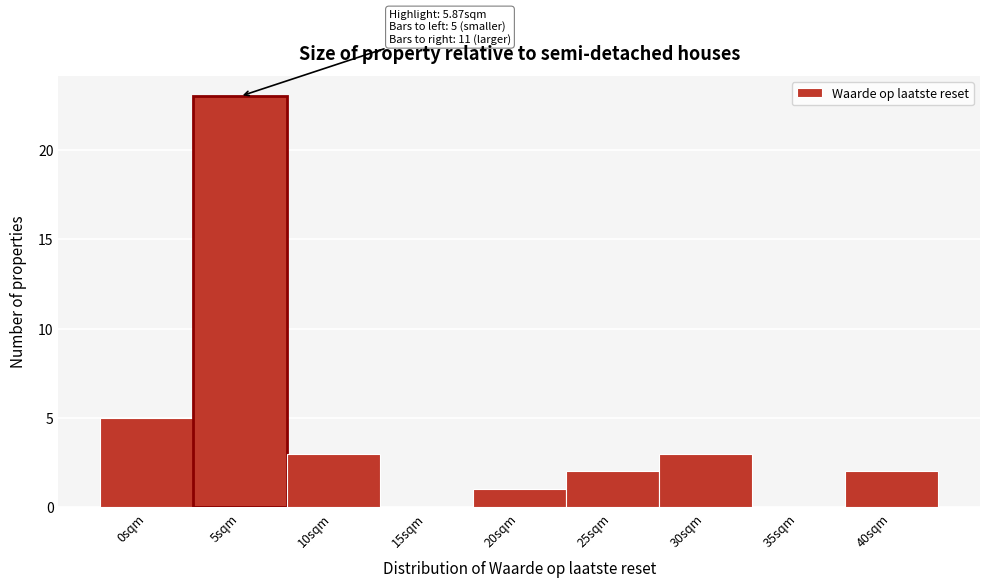

Reading left to right, list all the values displayed in this chart.

0sqm=5	5sqm=23	10sqm=3	15sqm=0	20sqm=1	25sqm=2	30sqm=3	35sqm=0	40sqm=2